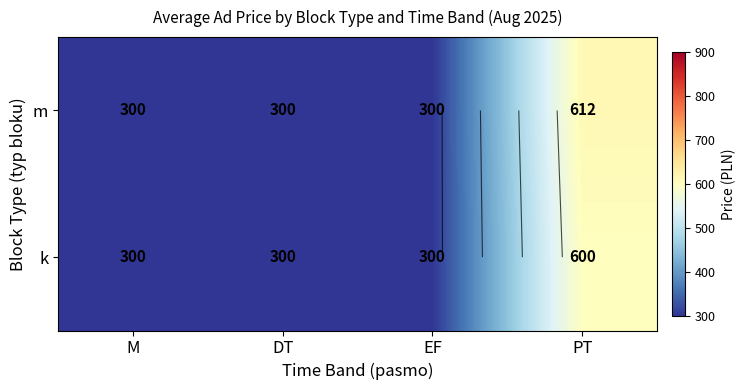

What is the maximum value for m?

612.5